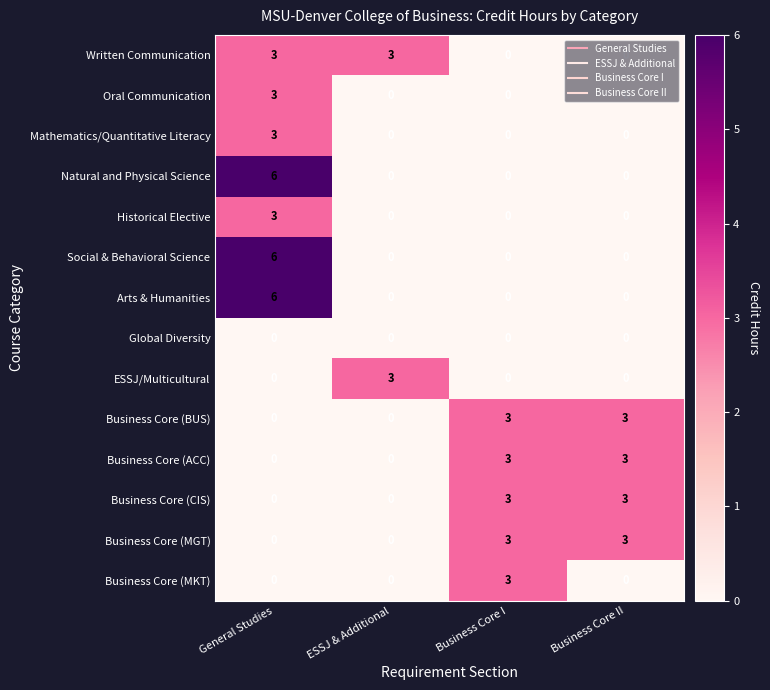

How many data points in Written Communication are less than 3?

2